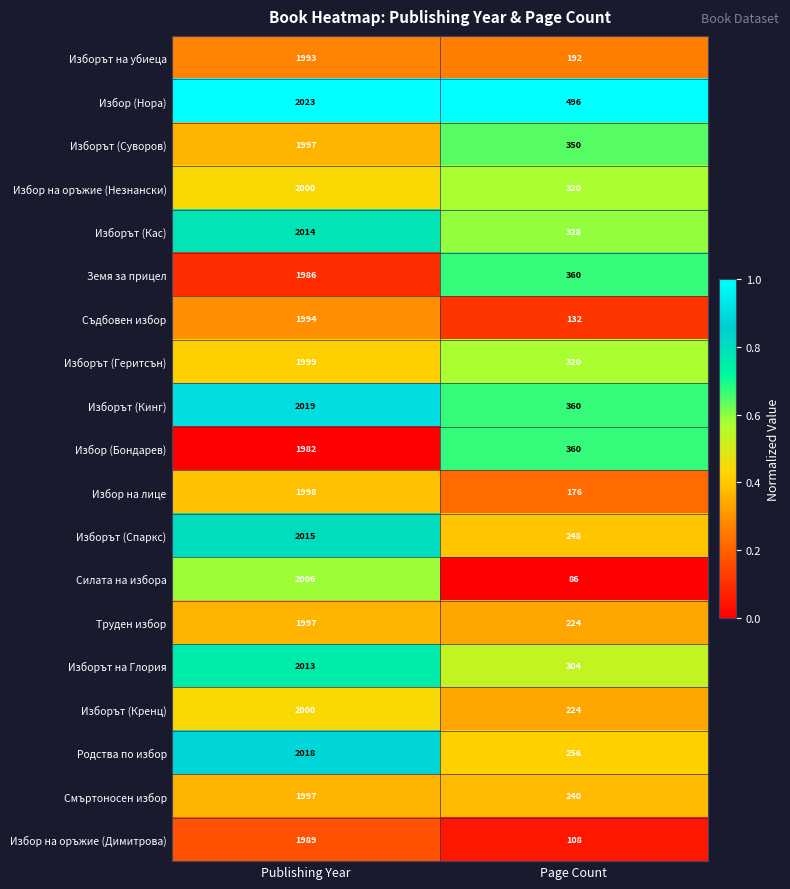

Is it true that Изборът (Суворов) equals 148 at Page Count?

False